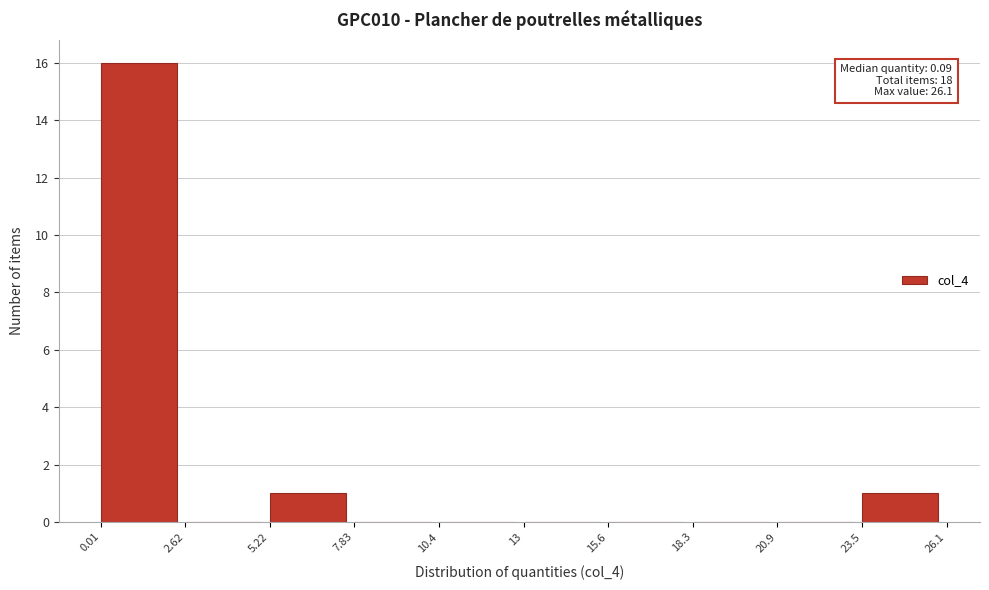

Which range on the x-axis has the tallest bar?

0.01 to 2.62